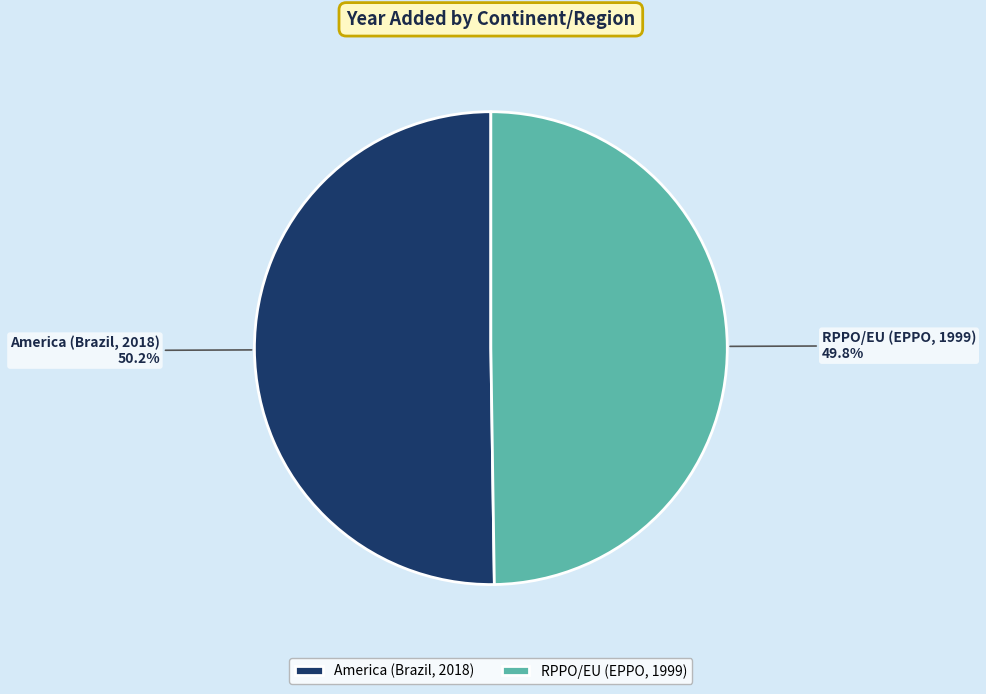

What is the ratio of the value at RPPO/EU (EPPO, 1999) to the value at America (Brazil, 2018)?

1.0